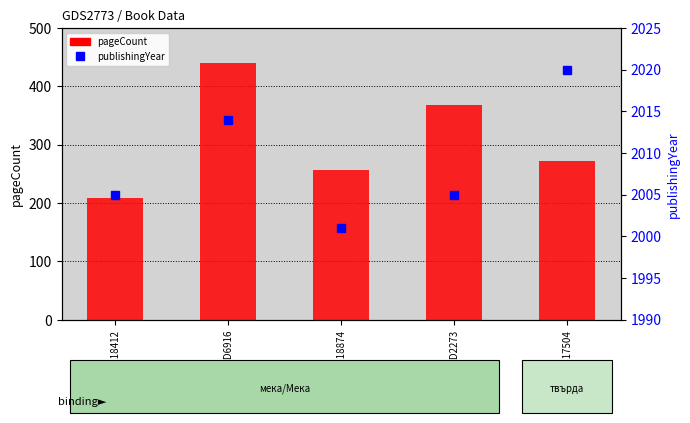

What is the smallest value displayed?

208